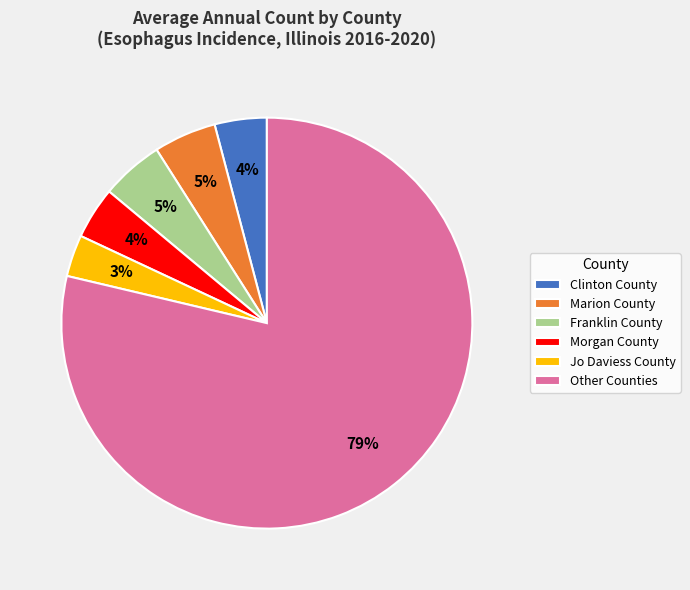

To the nearest percent, what is the average slice percentage?

17%